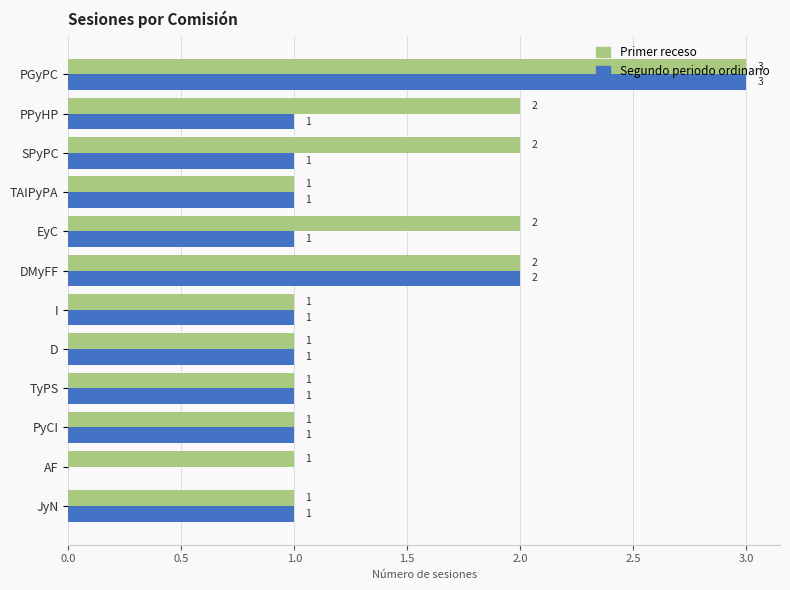

Between TyPS and AF, which series saw the biggest shift?

Segundo periodo ordinario